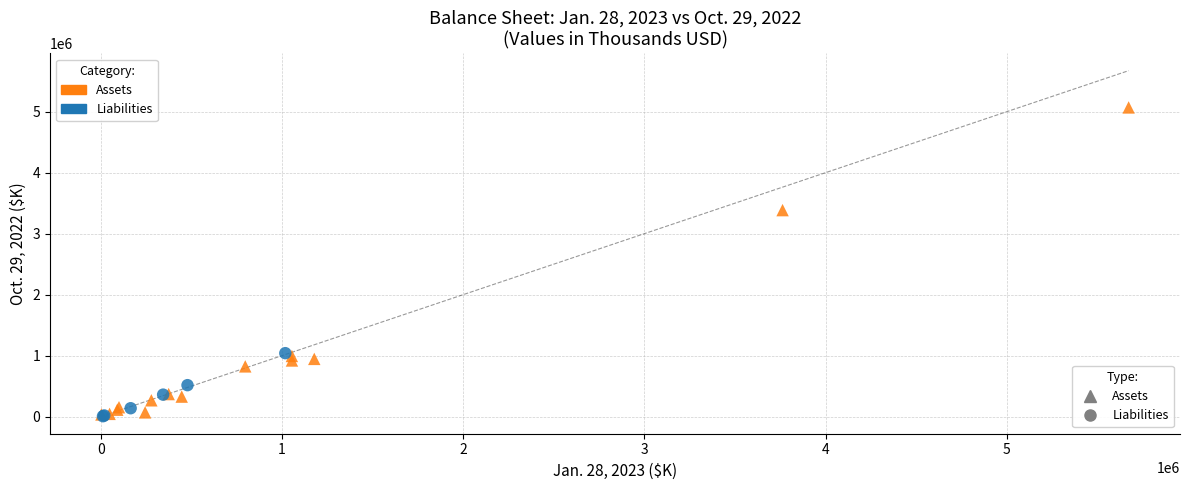

Which series contains the highest Y value?

Assets